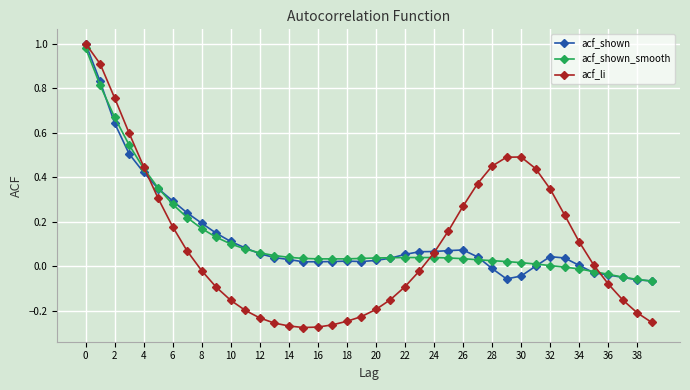

Which series has the largest range (max minus min)?

acf_li